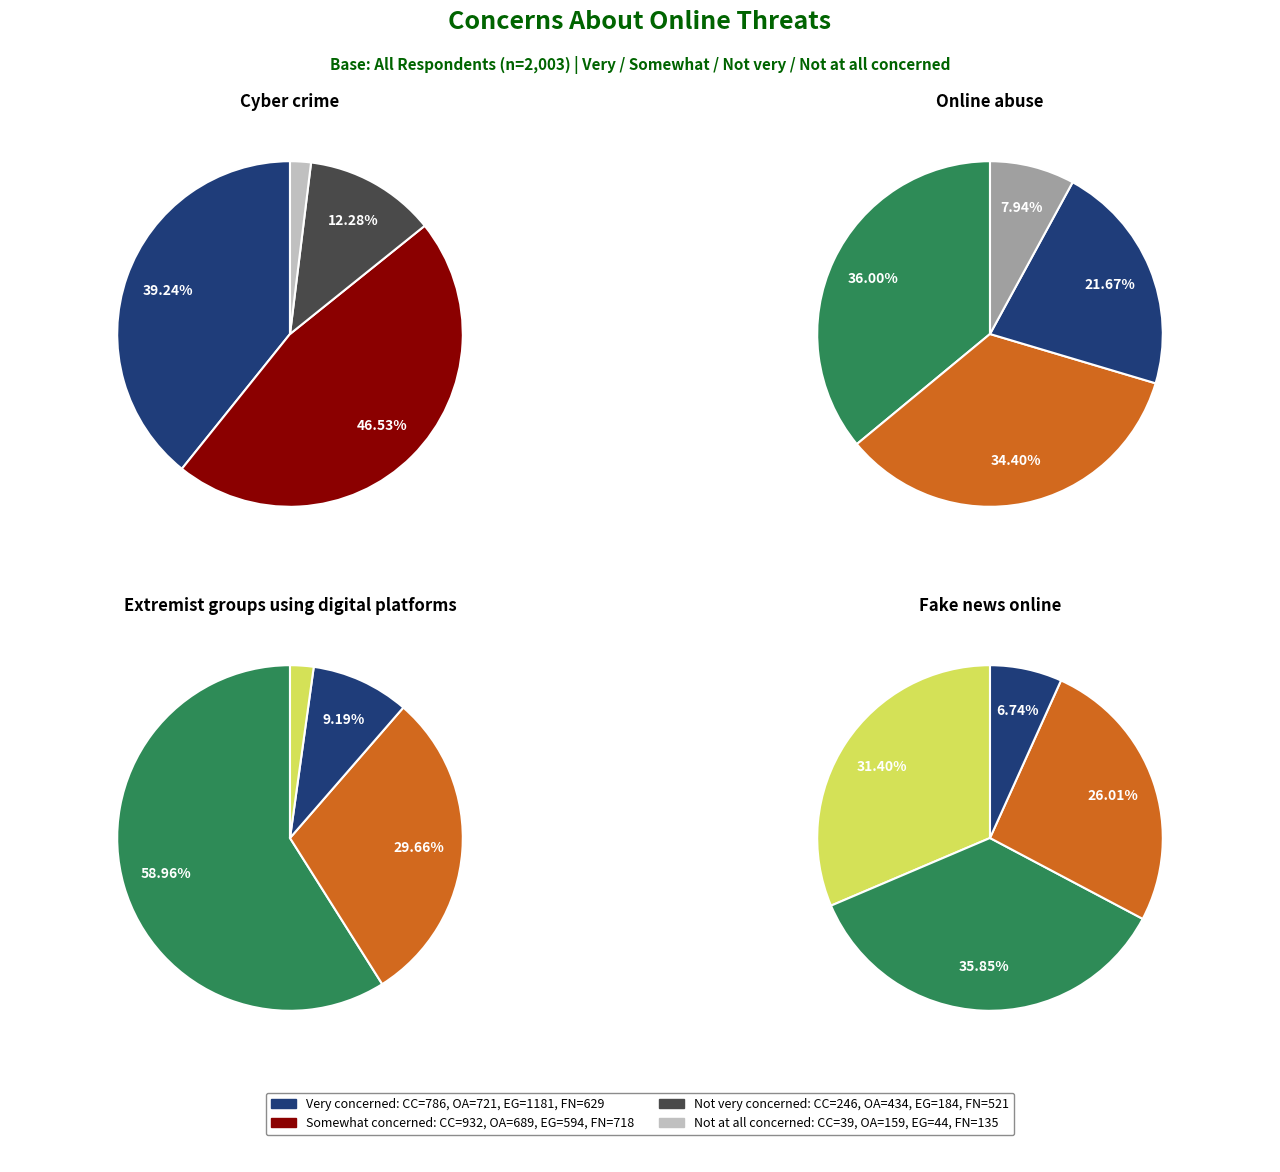

Which series changed the most between Not very concerned and Not at all concerned?

Fake news online